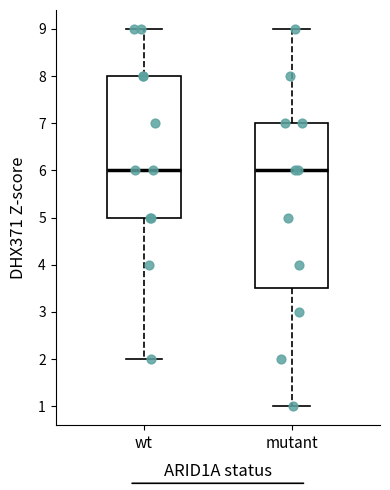

Reading left to right, transcribe this box plot: for each box, give where its median line is, the range the box spans, and where its two whiskers end, as read against the y-axis. The values are not printed on the chart, so give them approximately, as read against the axis.

wt: median 6.0, box 5.0 to 8.0, whiskers 2.0 to 9.0
mutant: median 6.0, box 3.5 to 7.0, whiskers 1.0 to 9.0